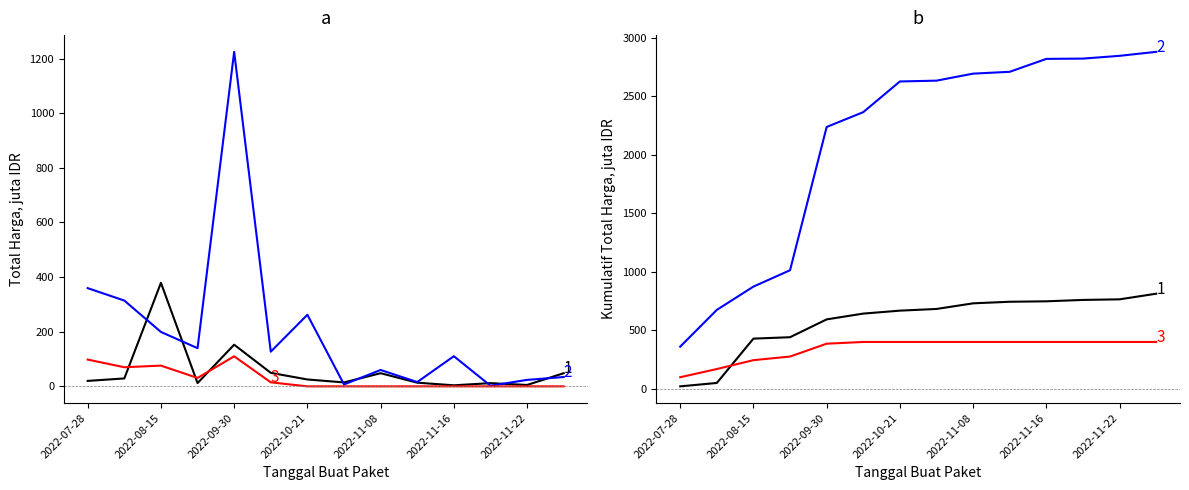

The value of Total Harga (Akomodasi) at 2022-08-15 is 419.3. True or false?

False